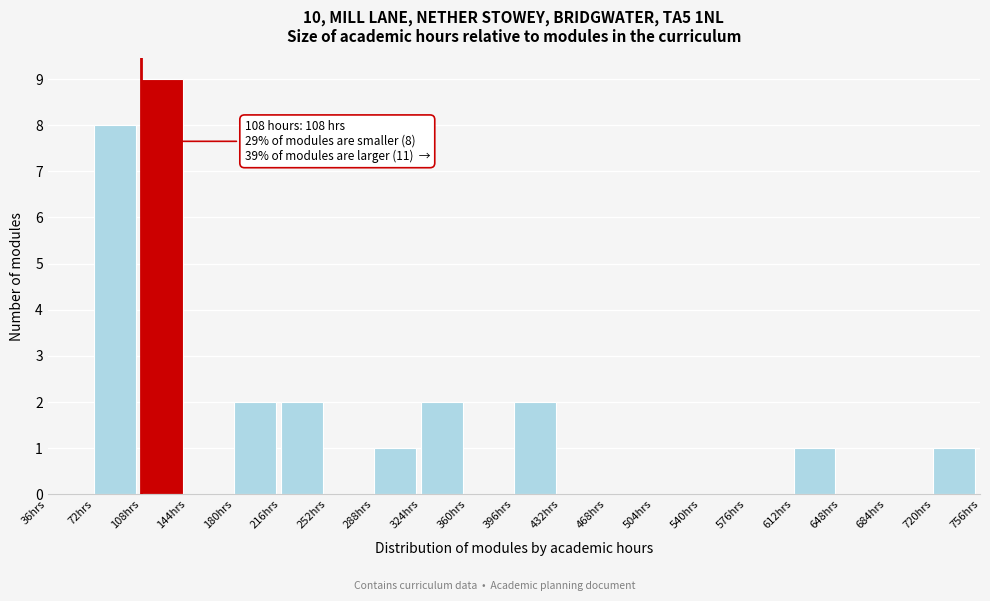

Which range on the x-axis has the tallest bar?

108 to 144